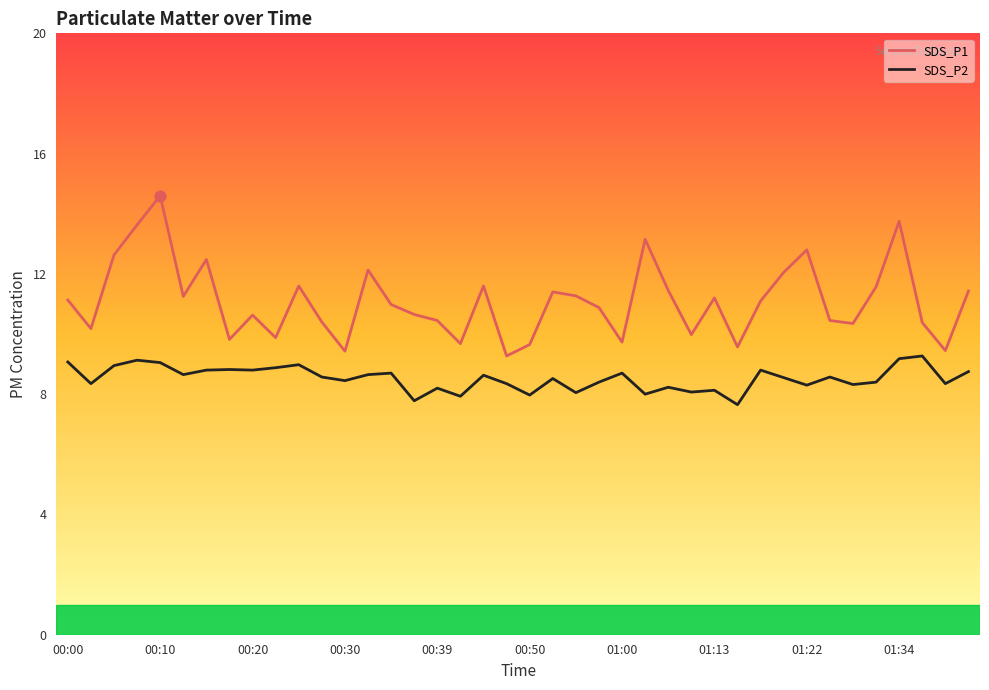

Which series has the widest spread of values?

SDS_P1